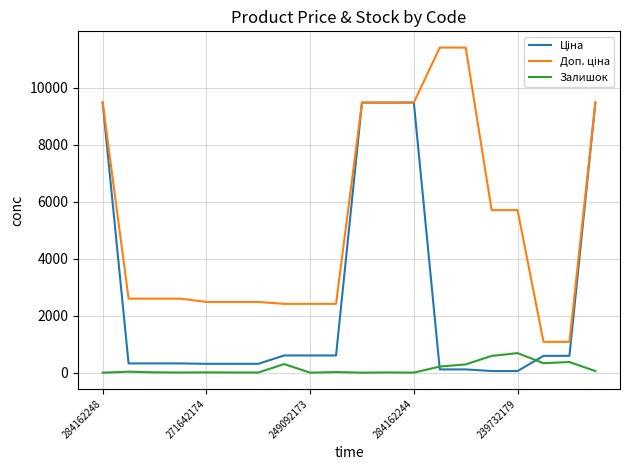

What is the greatest value displayed?

11410.0